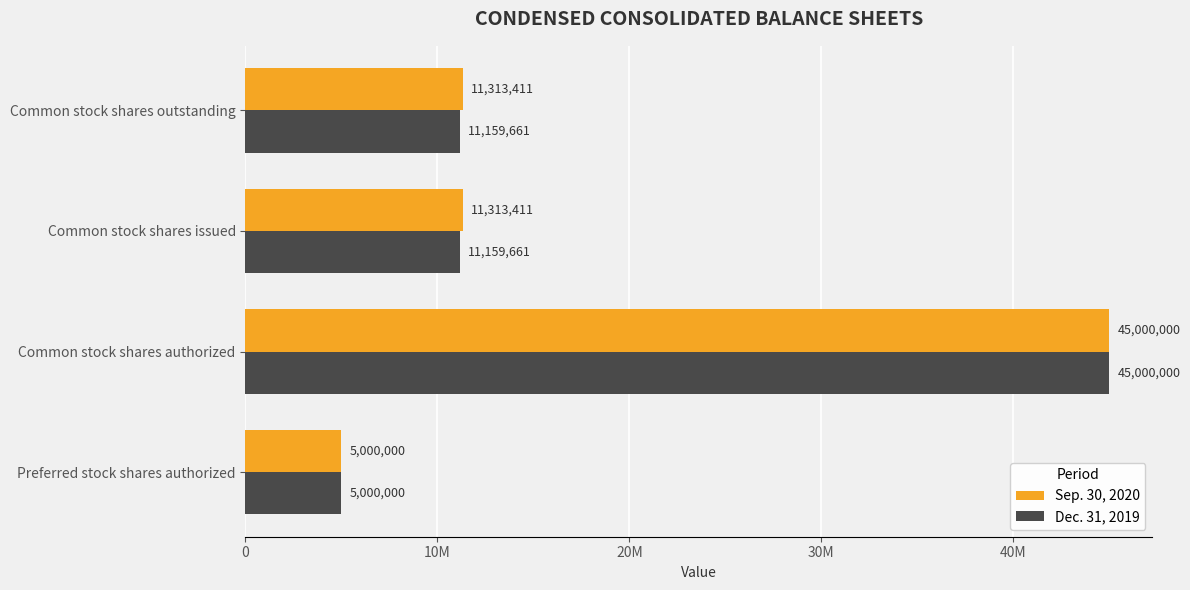

How many data points does each series have?

4